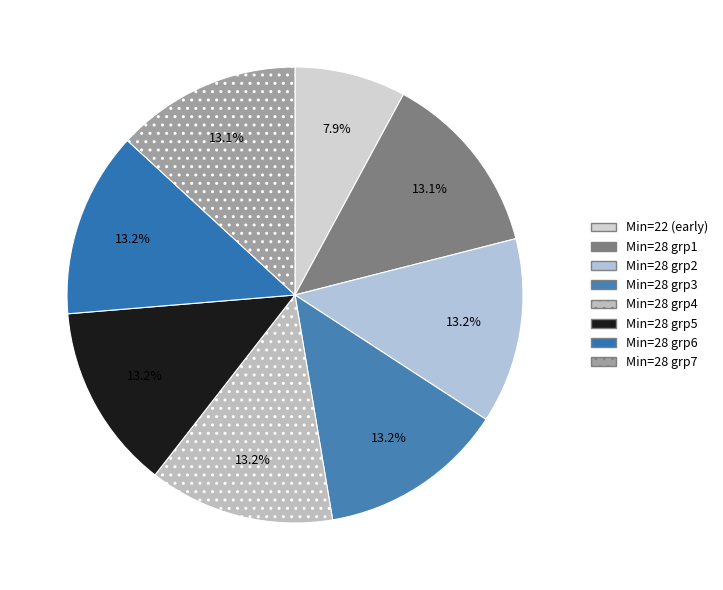

Count the number of slices in the pie.

8